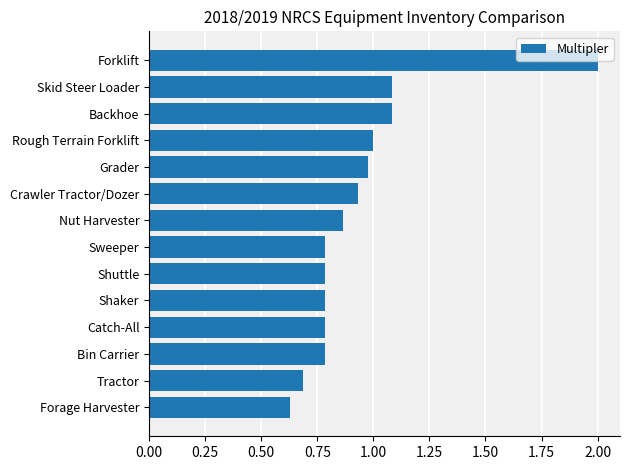

What is the difference between the second highest and second lowest values?

0.4